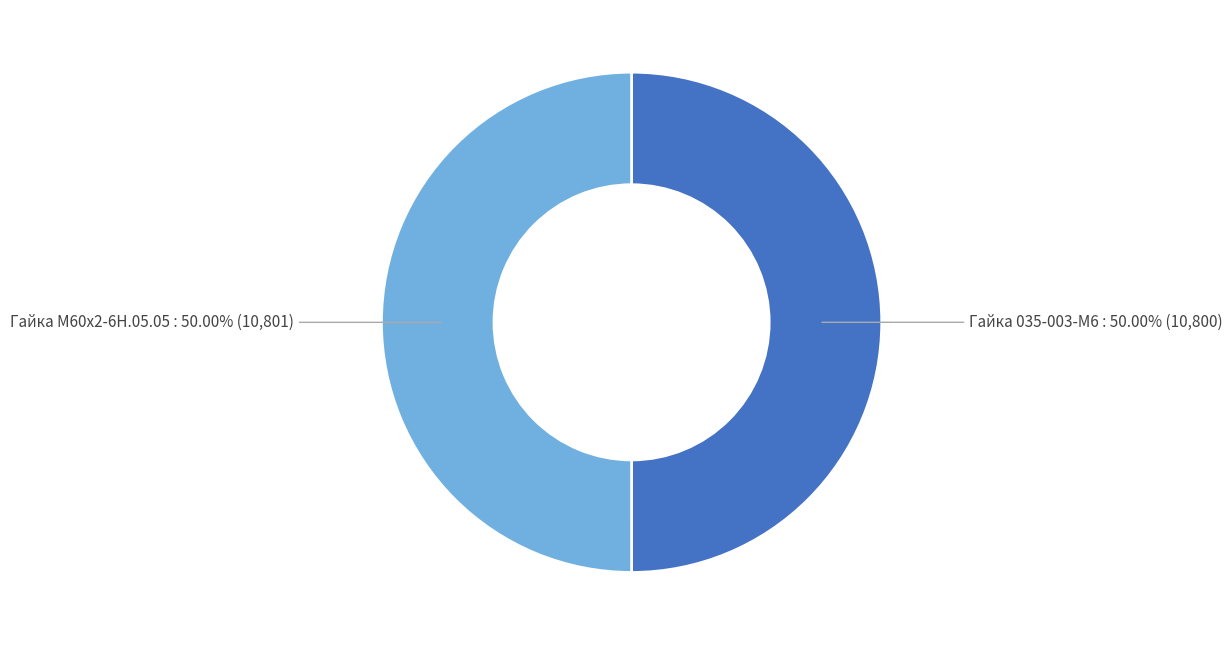

How many slices are in this pie chart?

2